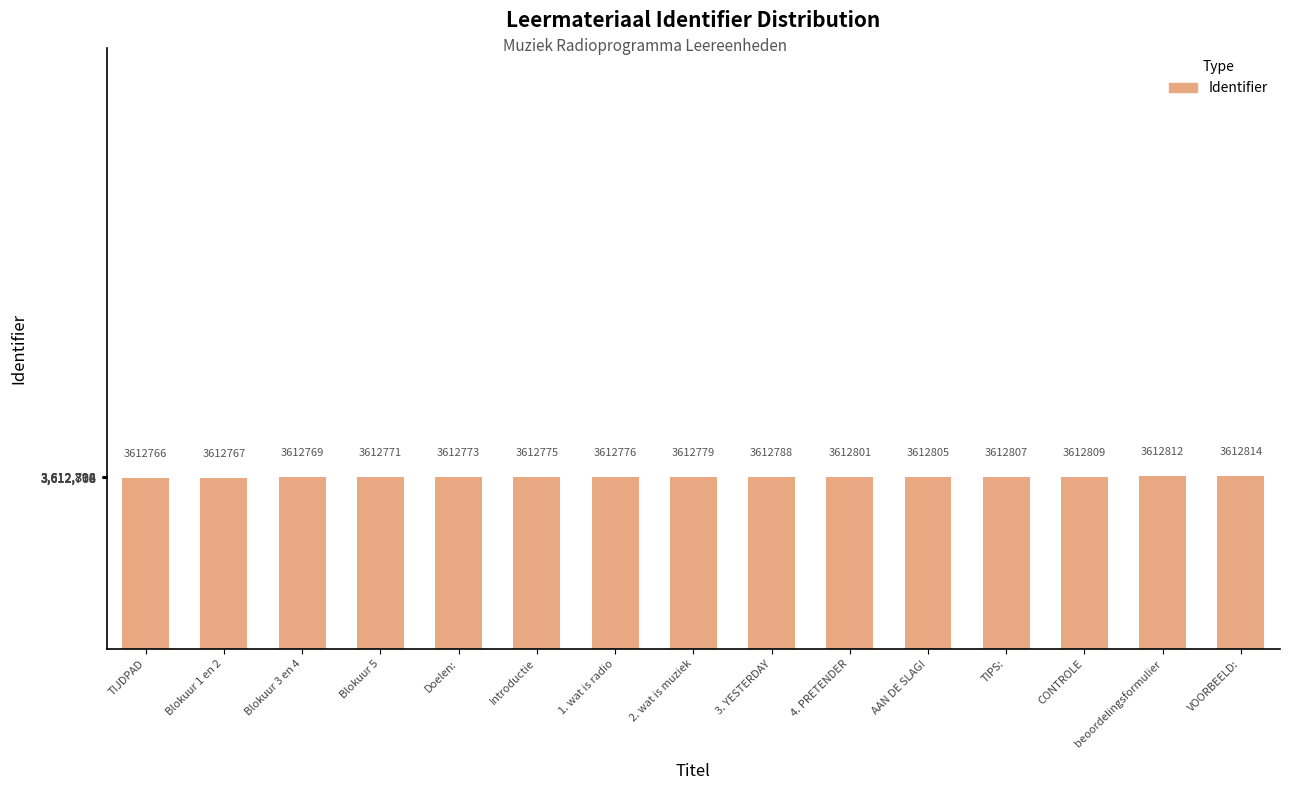

What is the greatest value displayed?

3612814